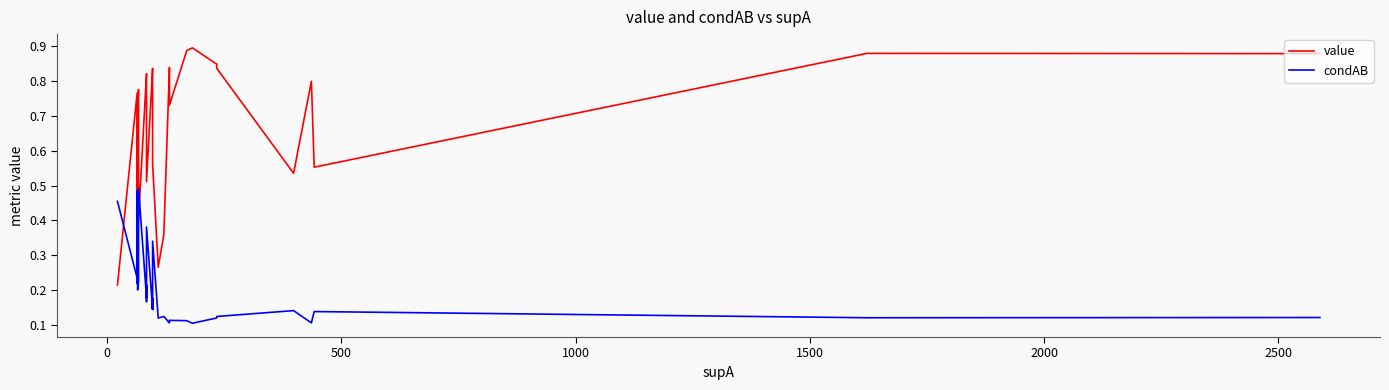

Is it true that value equals 0.3 at 26?

False